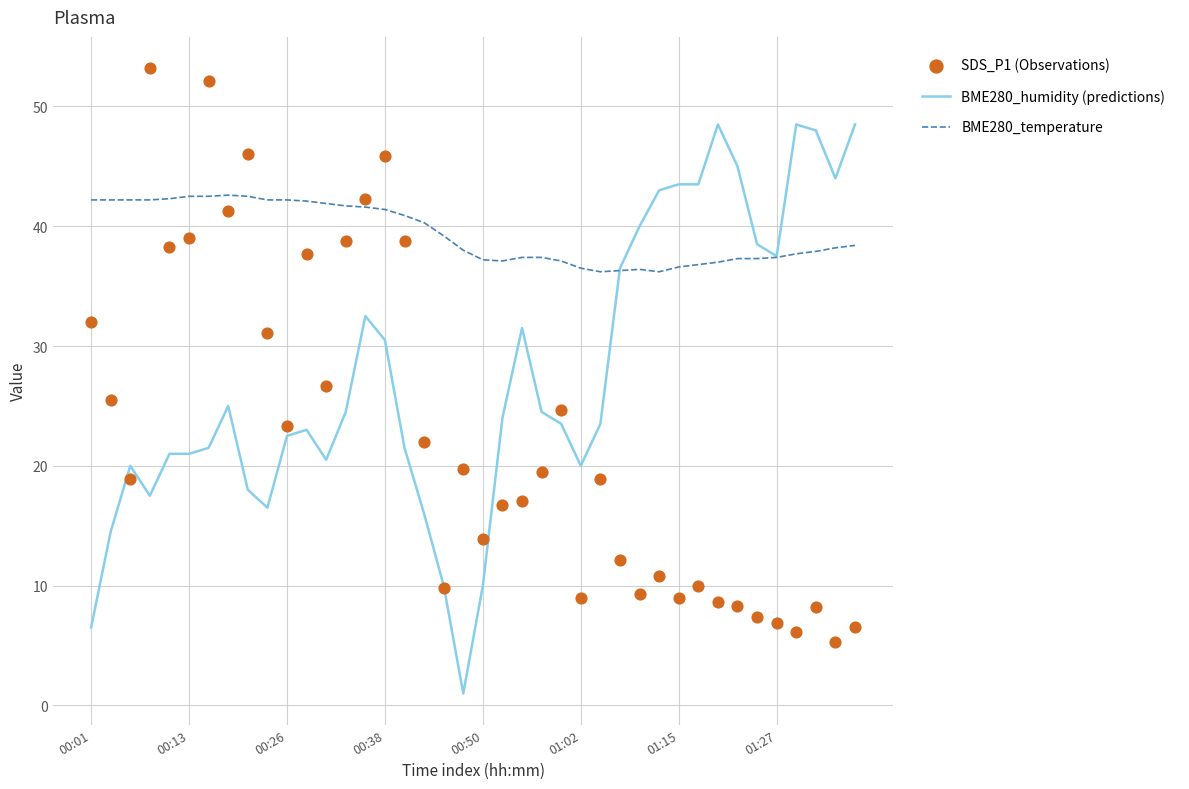

What are all the series names shown in the legend?

BME280_humidity (predictions), BME280_temperature, SDS_P1 (Observations)